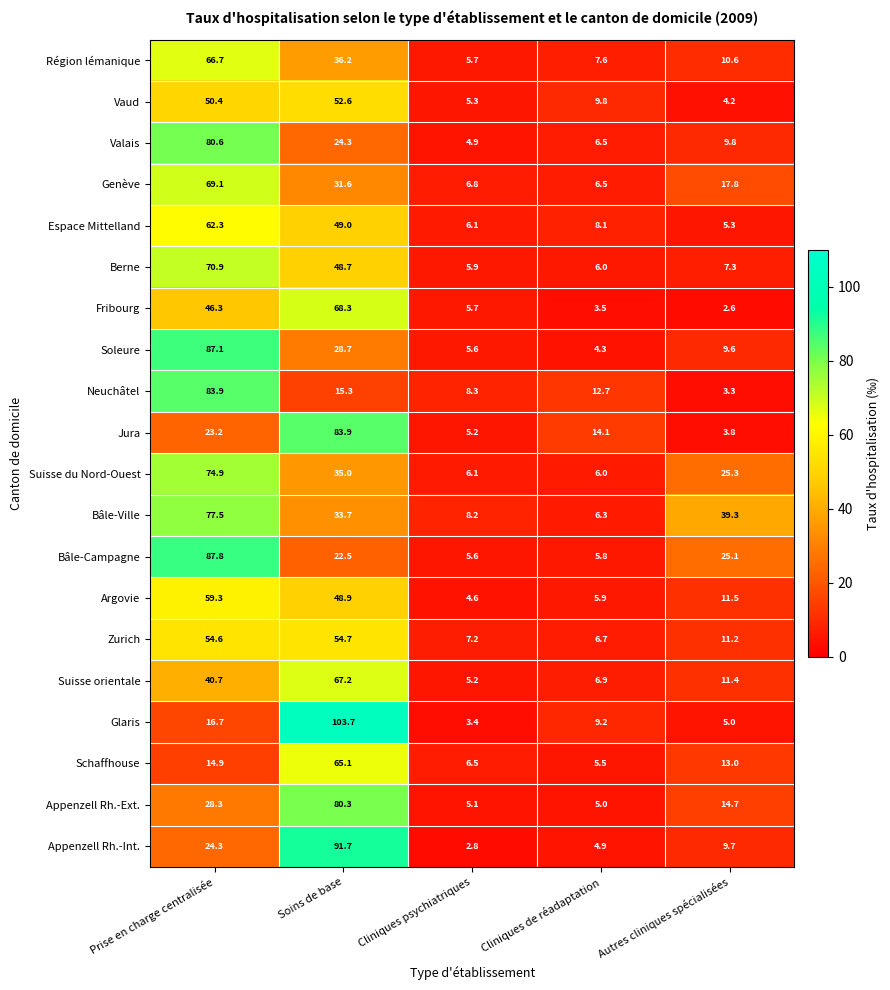

At which label does Argovie first exceed 11?

Prise en charge centralisée